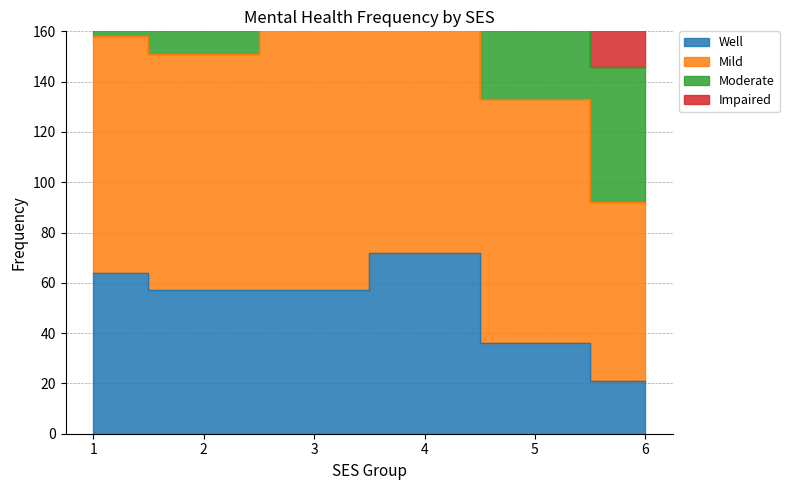

What is the difference between the Mild values at 4 and 2?

139